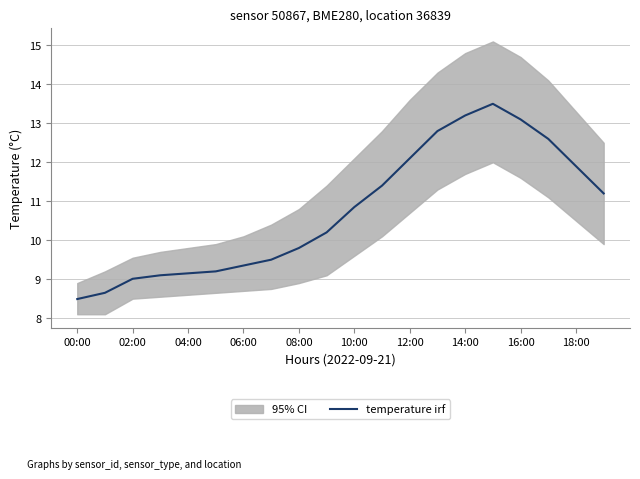

True or false: the data has more than 1 interior local peaks.

False